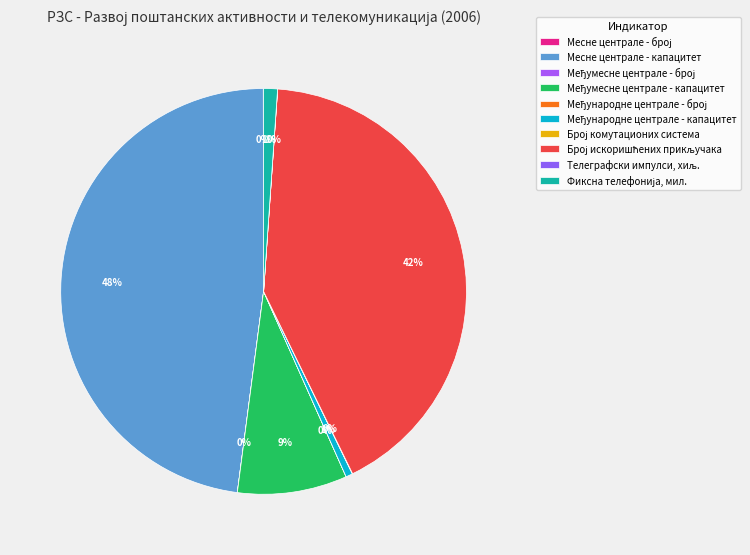

Rank the categories by value from lowest to highest.

Међународне централе - број, Међумесне централе - број, Телеграфски импулси, хиљ., Месне централе - број, Број комутационих система, Међународне централе - капацитет, Фиксна телефонија, мил., Међумесне централе - капацитет, Број искоришћених прикључака, Месне централе - капацитет